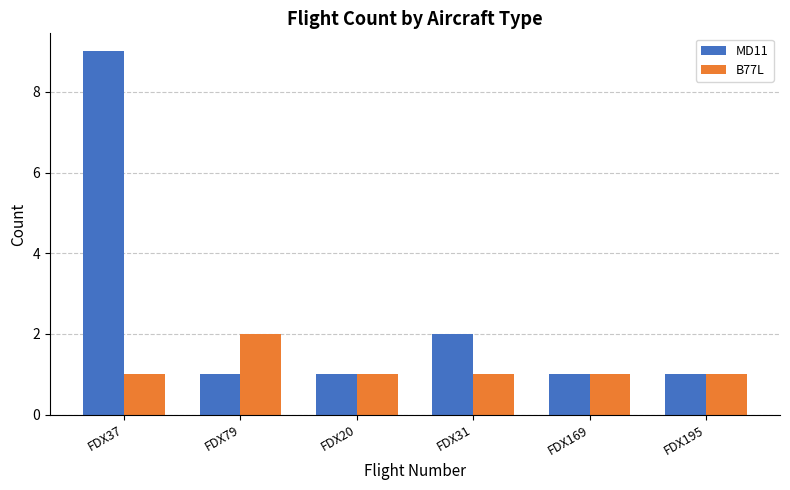

What is the greatest value displayed?

9